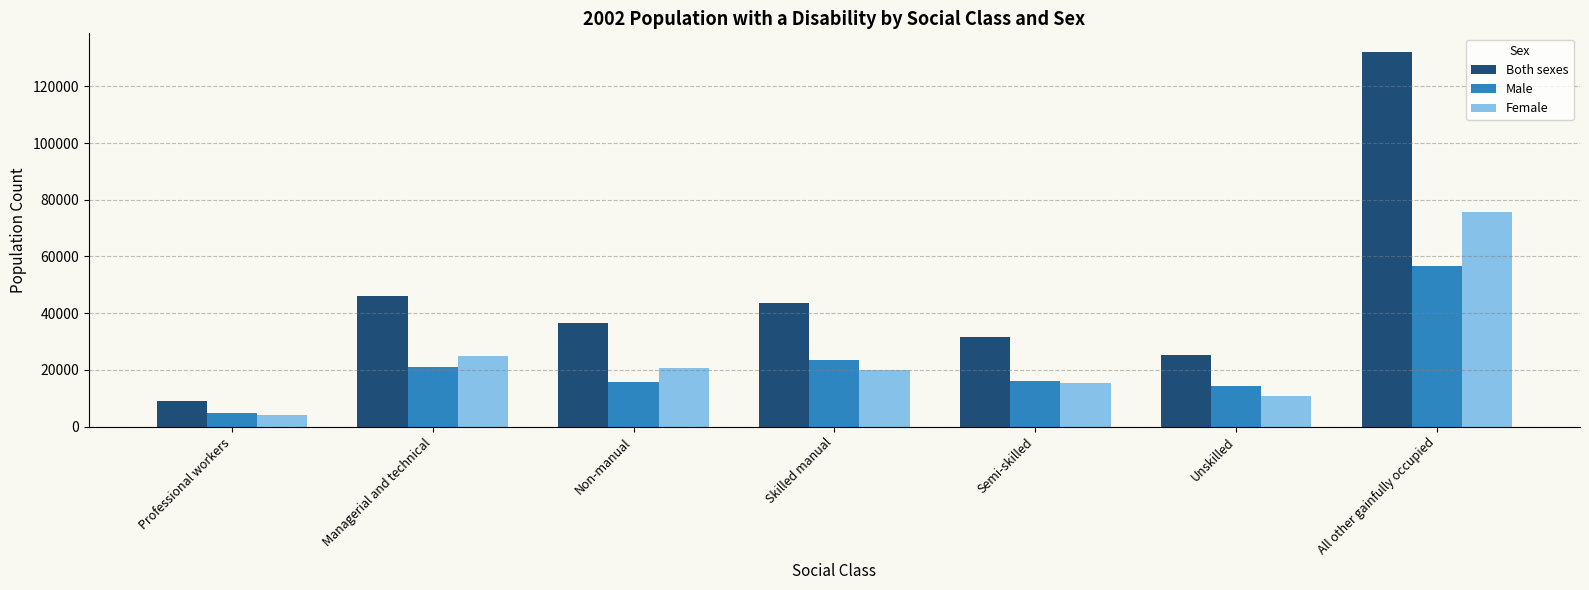

What is the difference between the highest and lowest values at All other gainfully occupied?

75524